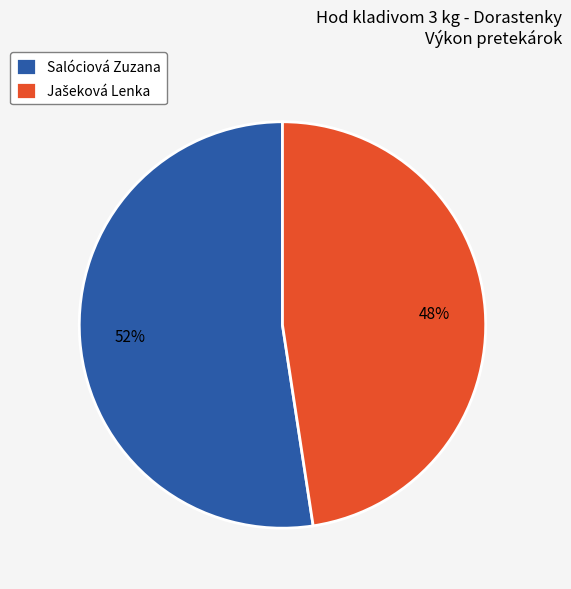

What is the largest slice in the pie chart?

Salóciová Zuzana